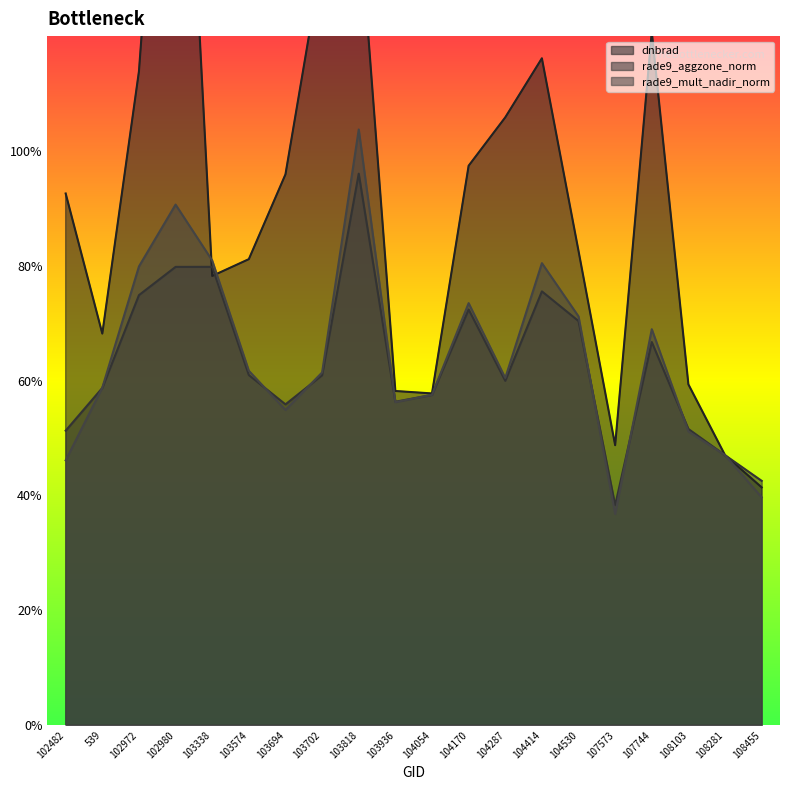

Between 103818 and 104054, which series saw the biggest shift?

dnbrad